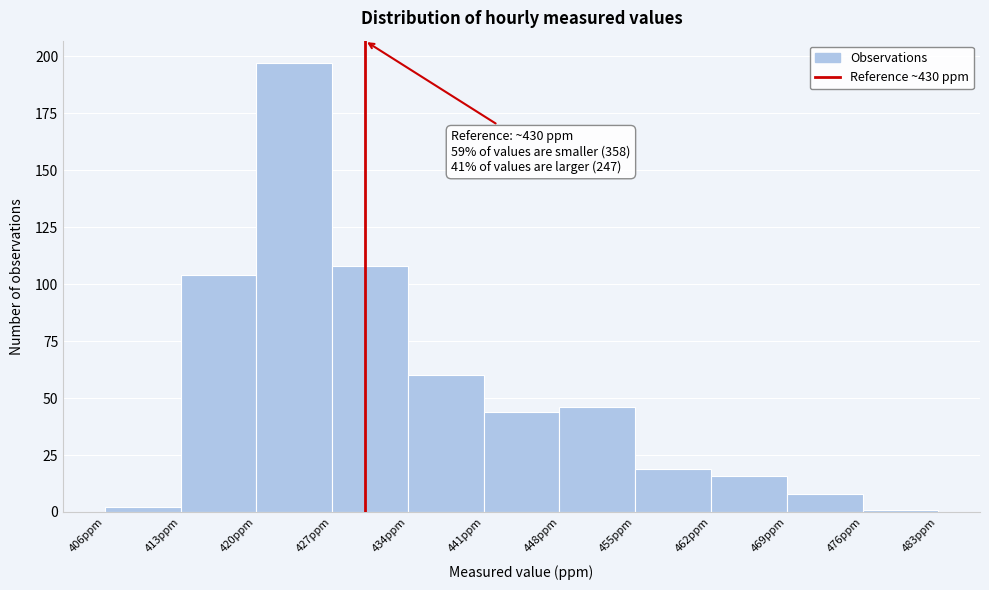

Which range on the x-axis has the tallest bar?

420 to 427